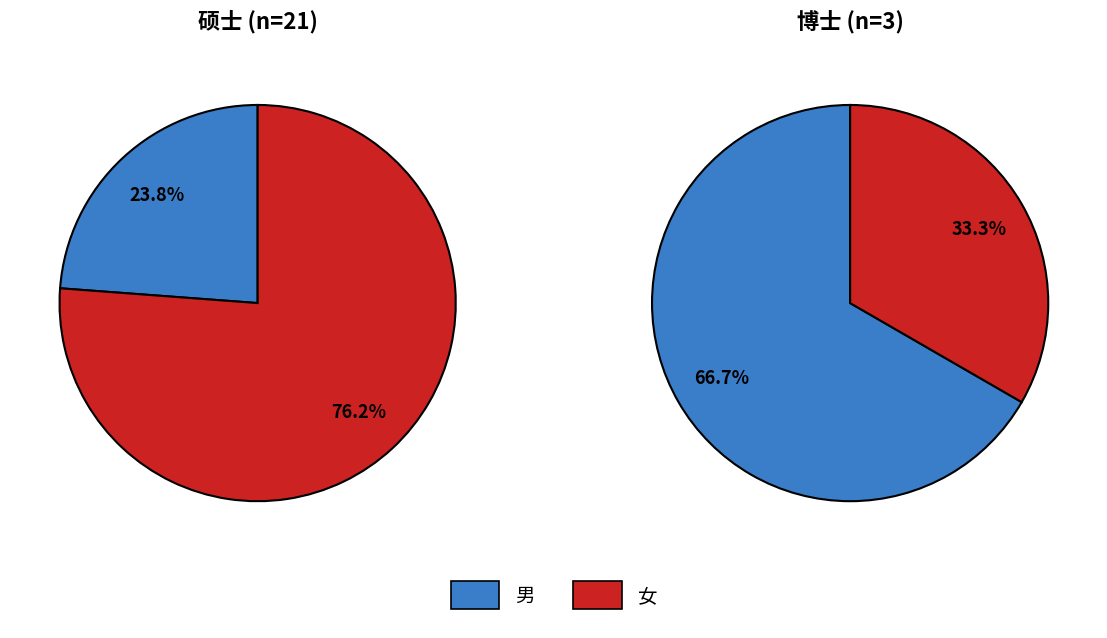

To the nearest percent, what is the average slice percentage?

50%